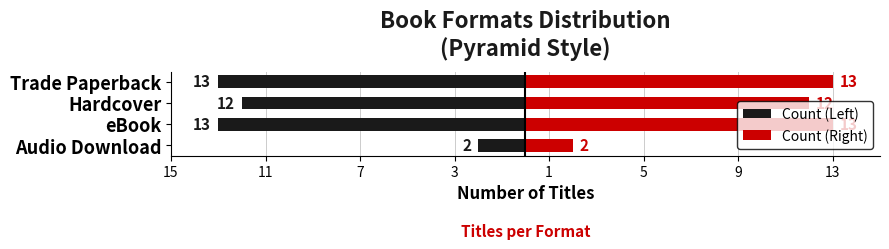

List the series in order of their peak value, lowest first.

Count (Left), Count (Right)